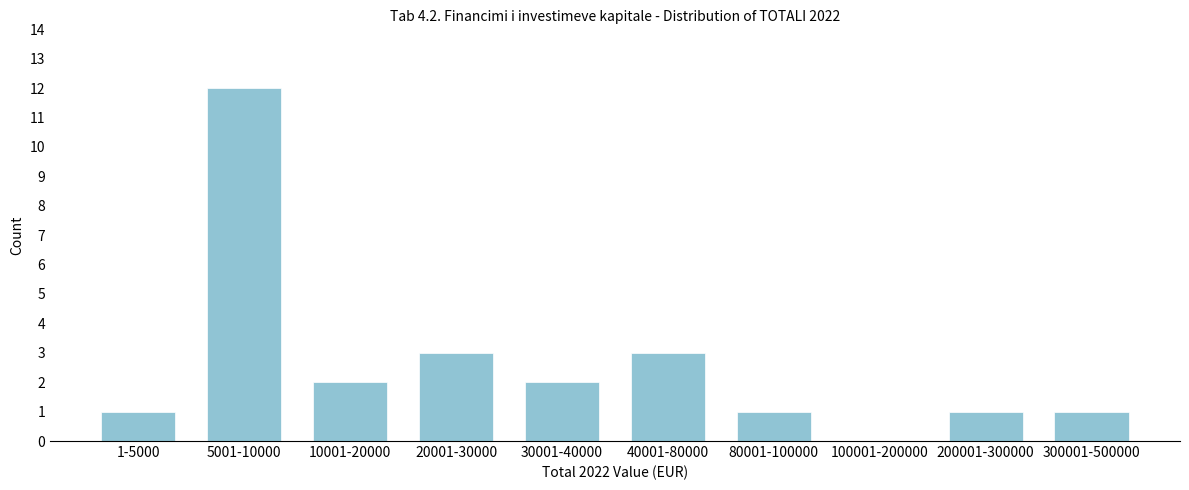

Reading left to right, what are all the values shown in this chart?

1-5000=1	5001-10000=12	10001-20000=2	20001-30000=3	30001-40000=2	40001-80000=3	80001-100000=1	100001-200000=0	200001-300000=1	300001-500000=1